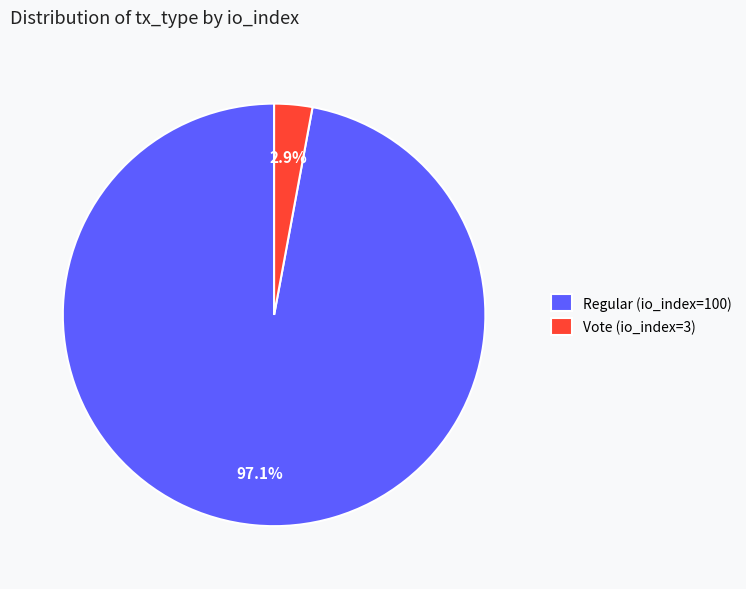

Is the sum of Regular (io_index=100) and Vote (io_index=3) greater than half?

Yes